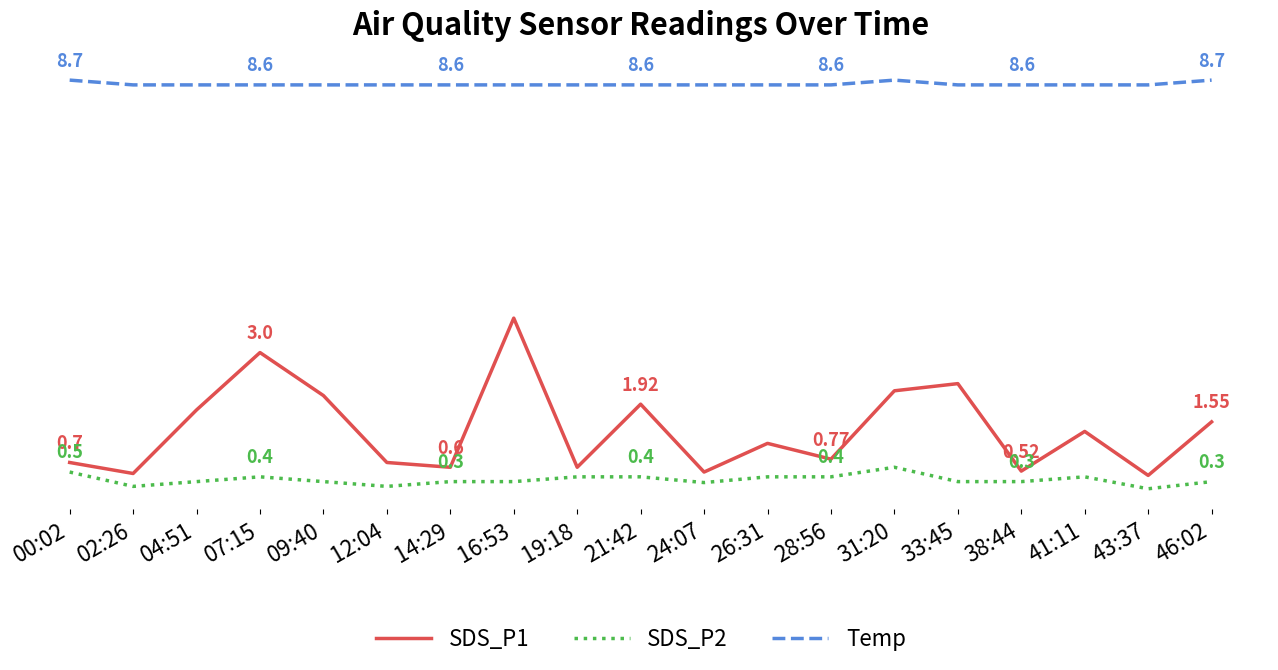

True or false: Temp and SDS_P1 intersect in this chart.

False